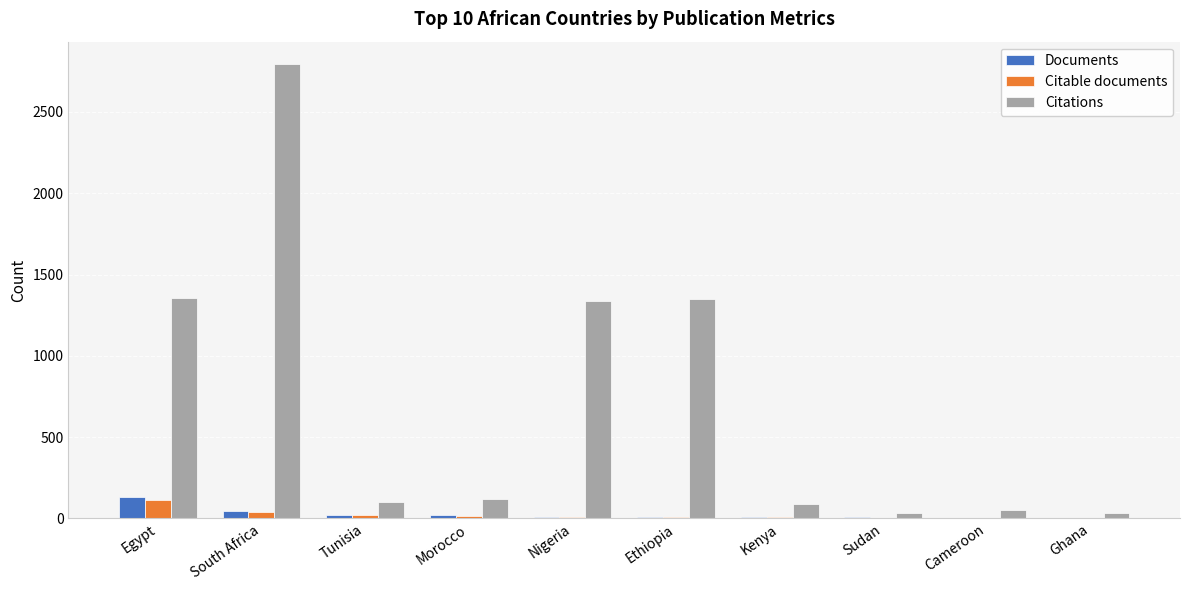

The value of Citations at Egypt is 1973. True or false?

False